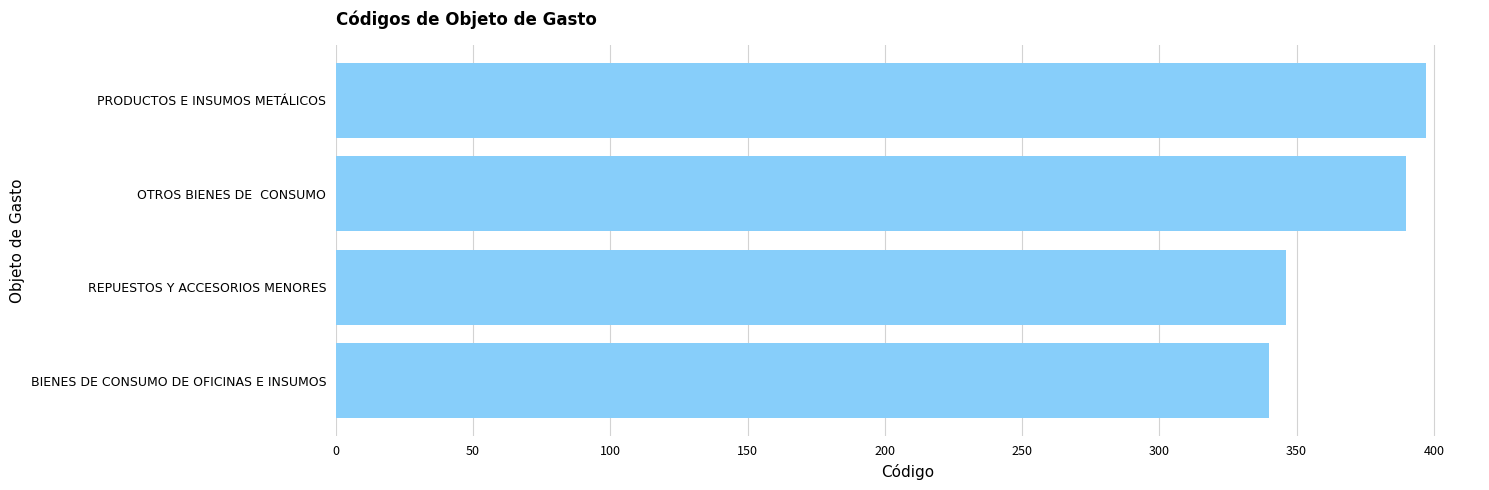

List the labels in order of value, largest first.

PRODUCTOS E INSUMOS METÁLICOS, OTROS BIENES DE  CONSUMO, REPUESTOS Y ACCESORIOS MENORES, BIENES DE CONSUMO DE OFICINAS E INSUMOS